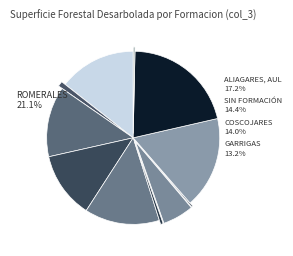

The Brezales slice represents 6% of the pie. True or false?

True